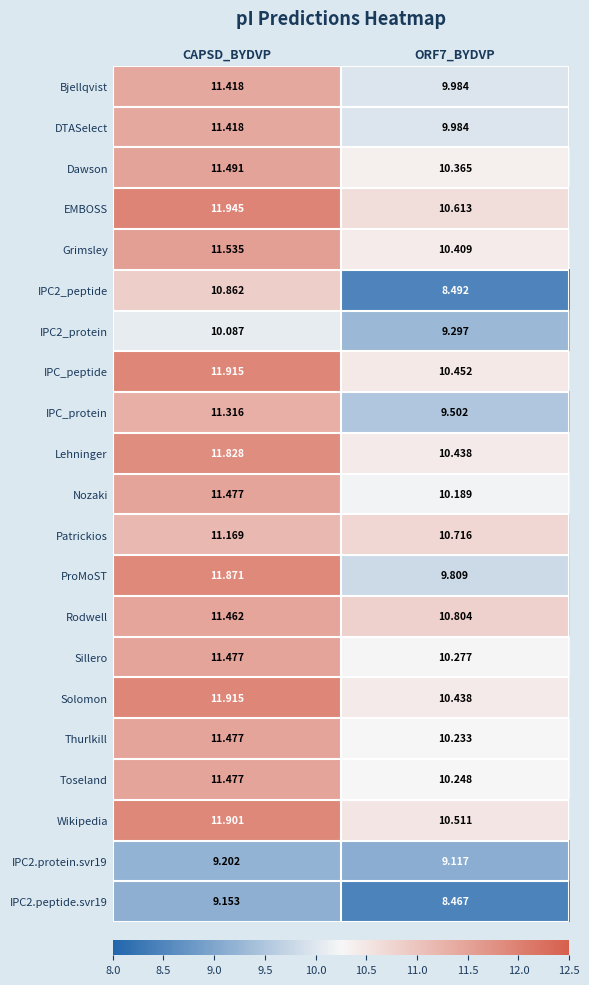

Is the value of IPC2.peptide.svr19 at ORF7_BYDVP greater than the value of ProMoST at CAPSD_BYDVP?

No